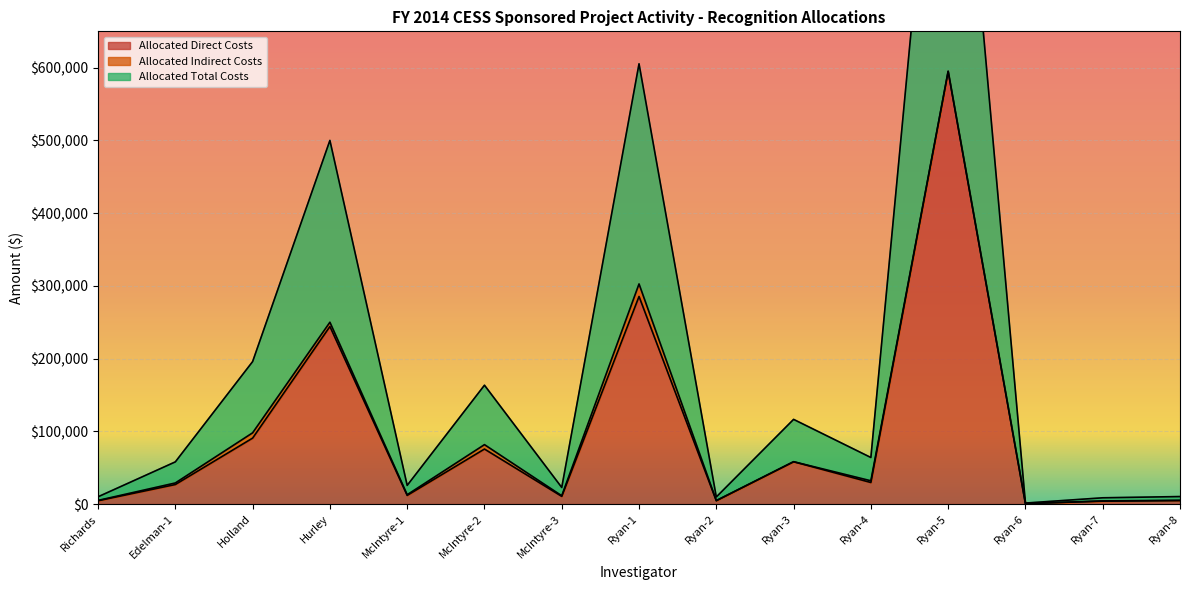

At which category does Allocated Direct Costs reach its first local valley?

McIntyre-1